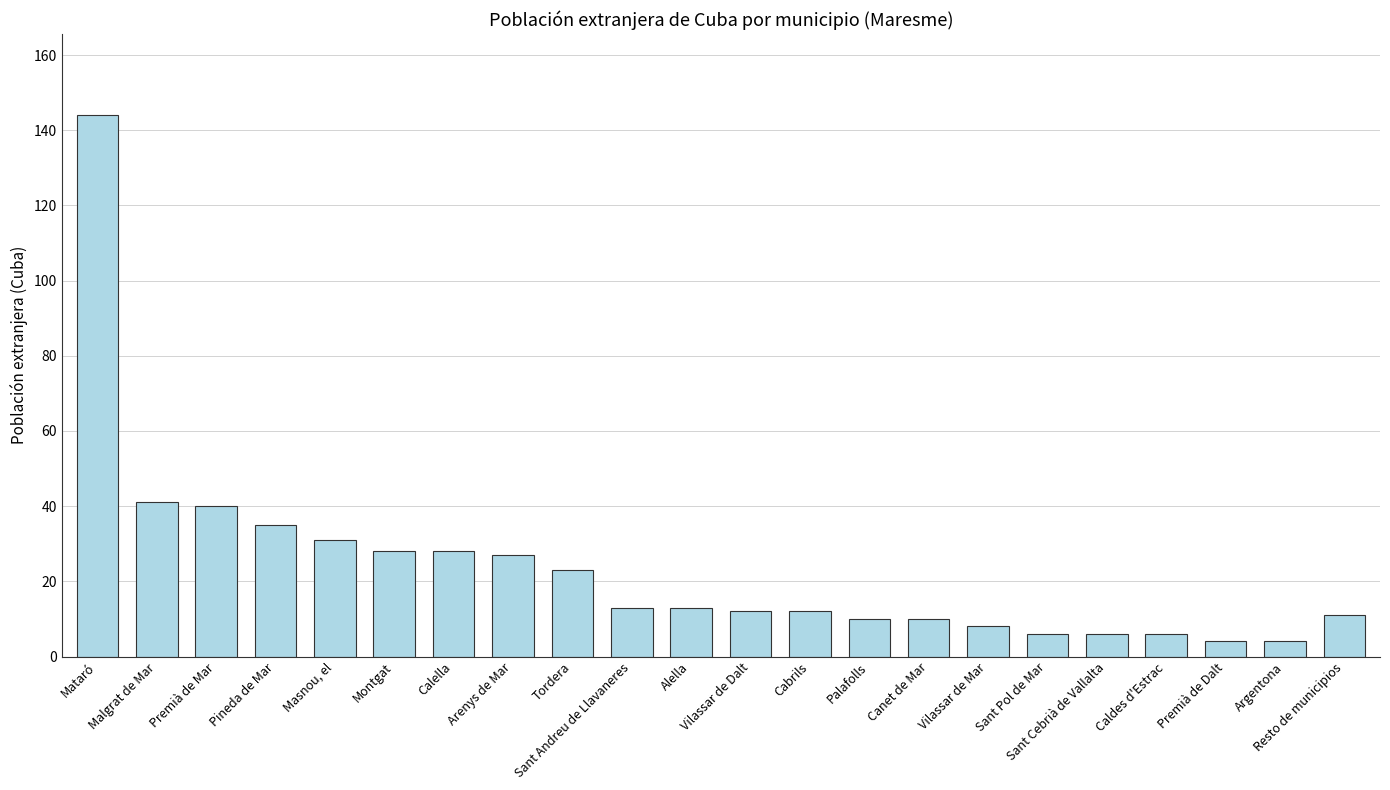

True or false: the data shows 144 at Mataró.

True